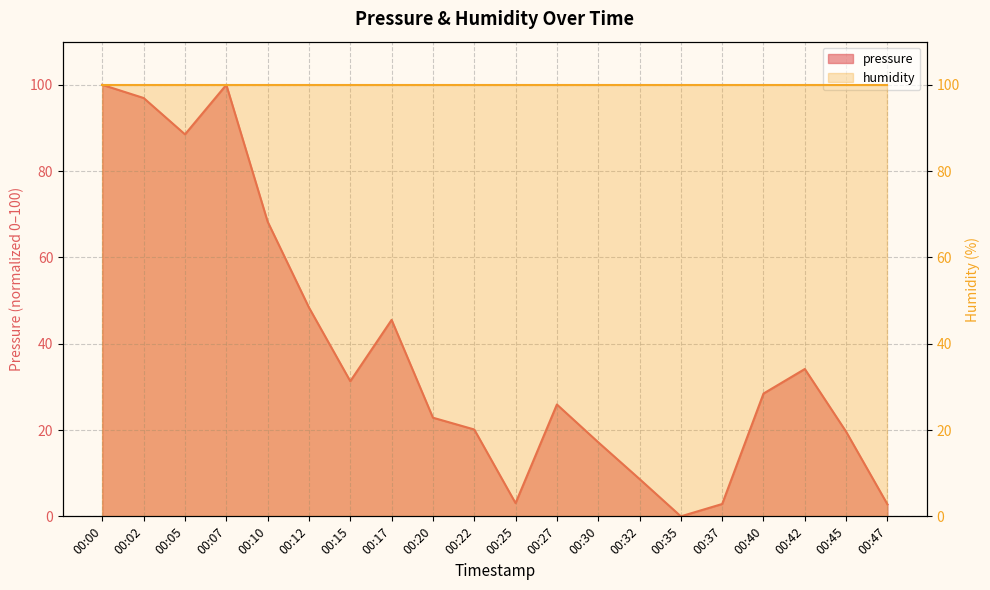

Which has a higher value, 00:42 or 00:32?

00:42